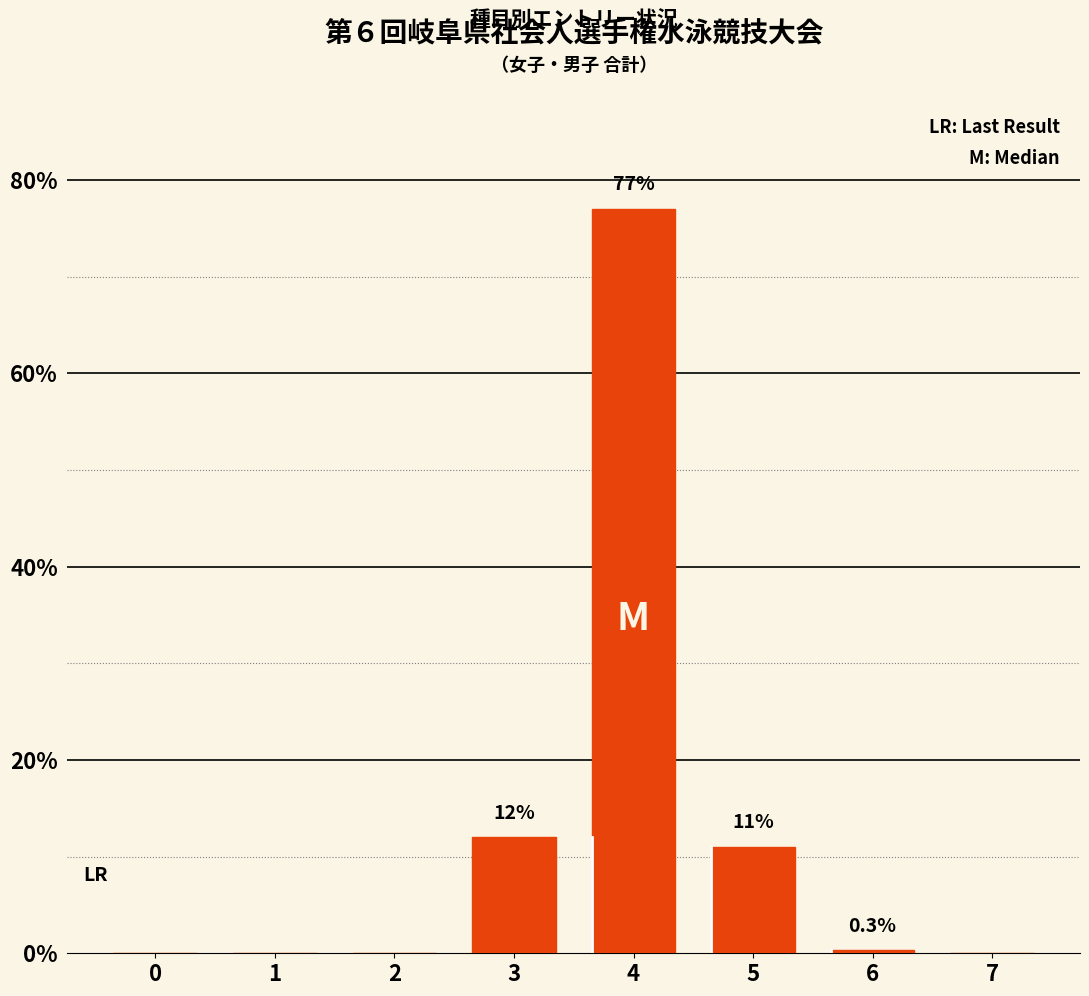

Is it true that the value at 5 is 11.0?

True